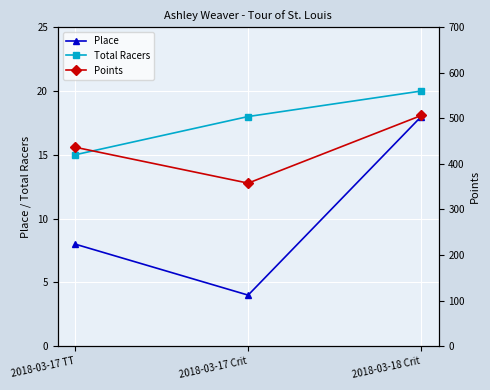

What is the label of the 2nd point from the left?

2018-03-17 Crit